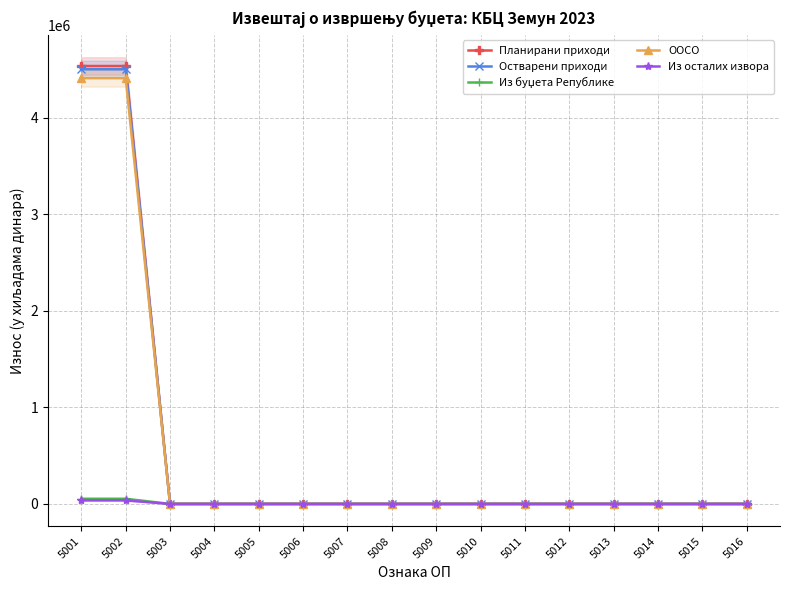

The value of Остварени приходи at 5008 is -2369167. True or false?

False